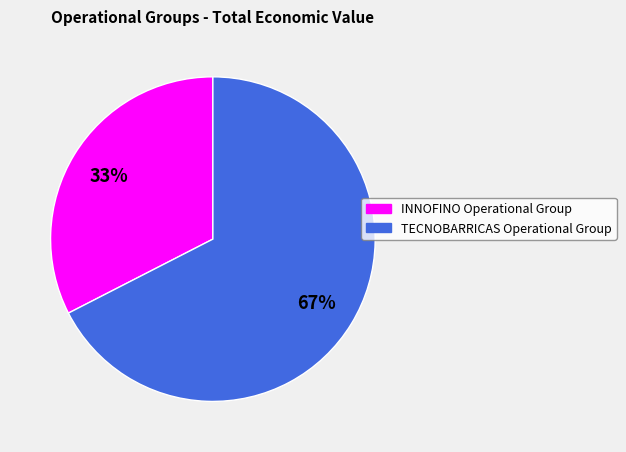

Between TECNOBARRICAS Operational Group and INNOFINO Operational Group, which is larger?

TECNOBARRICAS Operational Group